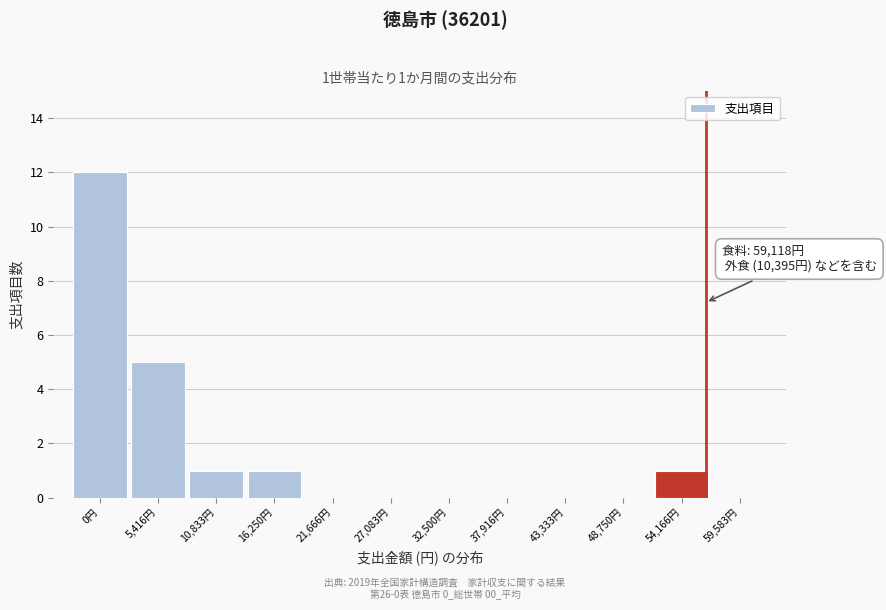

Reading left to right, what are all the values shown in this chart?

0円=12	5,416円=5	10,833円=1	16,250円=1	21,666円=0	27,083円=0	32,500円=0	37,916円=0	43,333円=0	48,750円=0	54,166円=1	59,583円=0